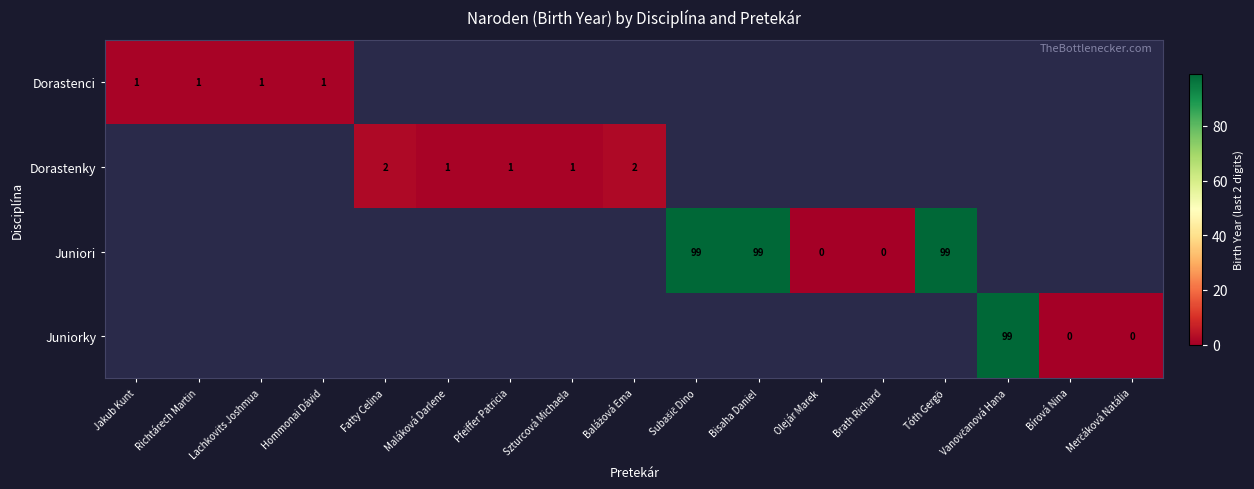

How many data points does each series have?

17